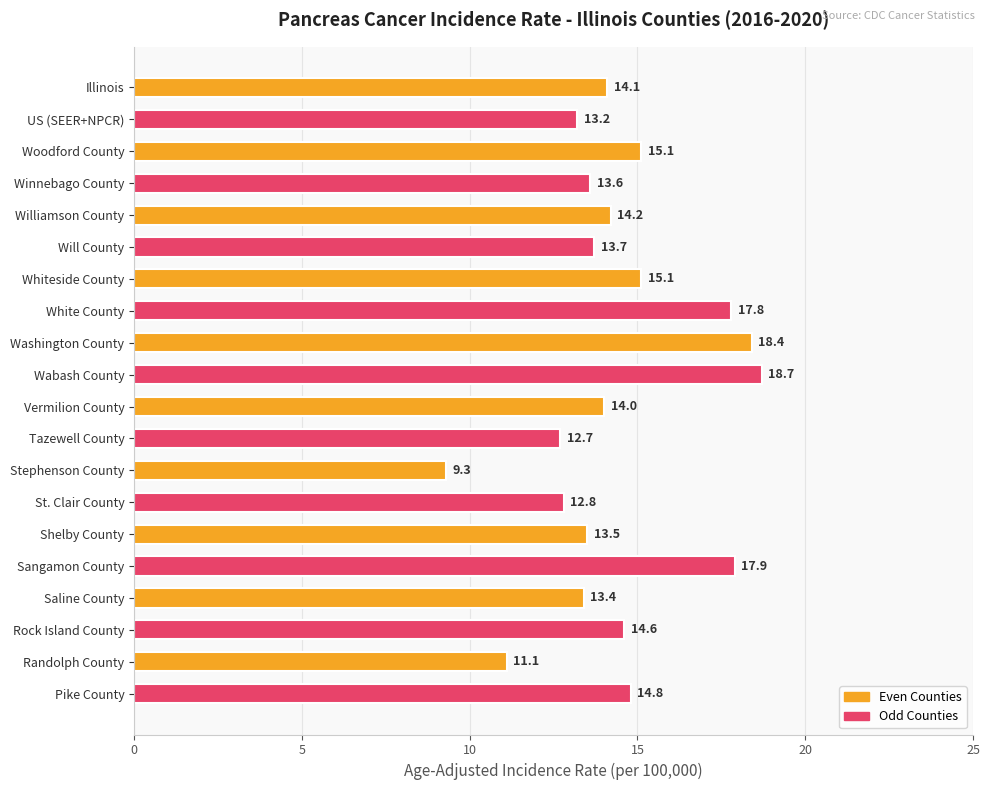

What is the change in value from Winnebago County to Rock Island County?

+1.0